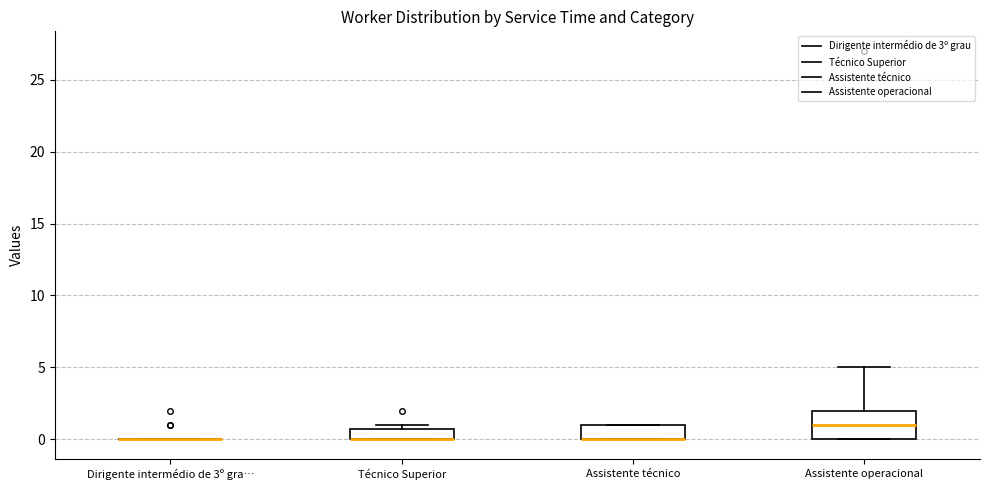

Reading left to right, transcribe this box plot: for each box, give where its median line is, the range the box spans, and where its two whiskers end, as read against the y-axis. The values are not printed on the chart, so give them approximately, as read against the axis.

Dirigente intermédio de 3º gra…: box collapsed to a line at 0, whiskers 0 to 0
Técnico Superior: median 0 (drawn on the box's lower edge), box 0 to 1, whiskers 0 to 1 (just above the box's upper edge)
Assistente técnico: median 0 (drawn on the box's lower edge), box 0 to 1, whiskers 0 to 1
Assistente operacional: median 1, box 0 to 2, whiskers 0 to 5